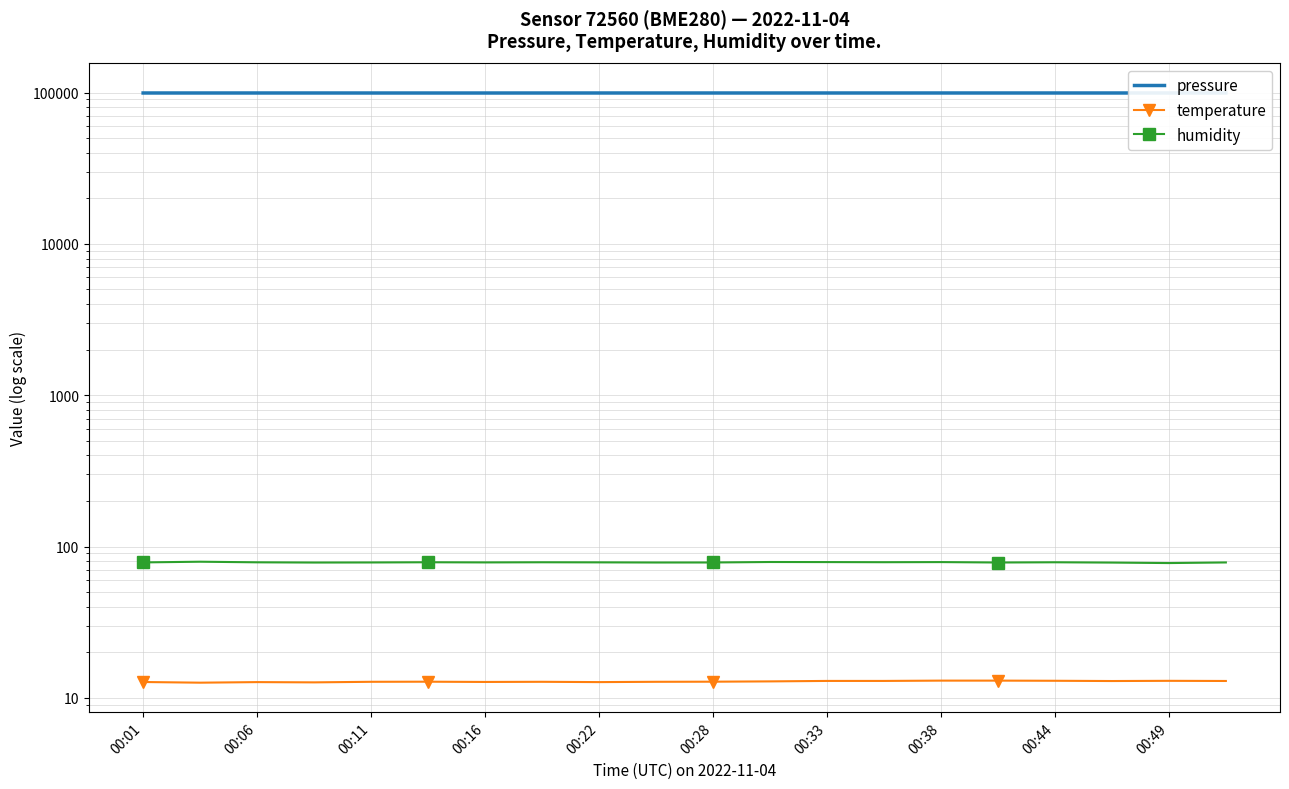

What is the total value across all series at 00:06?

99454.4